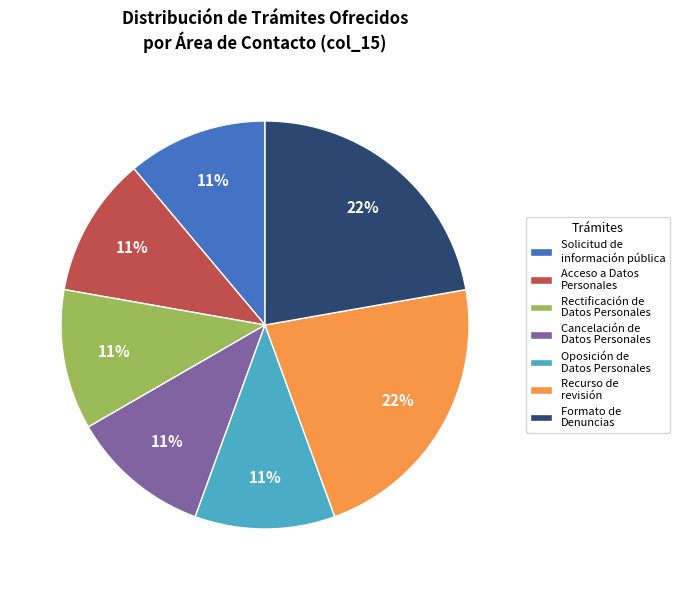

To the nearest percent, what percentage of the pie is Cancelación de Datos Personales?

11%